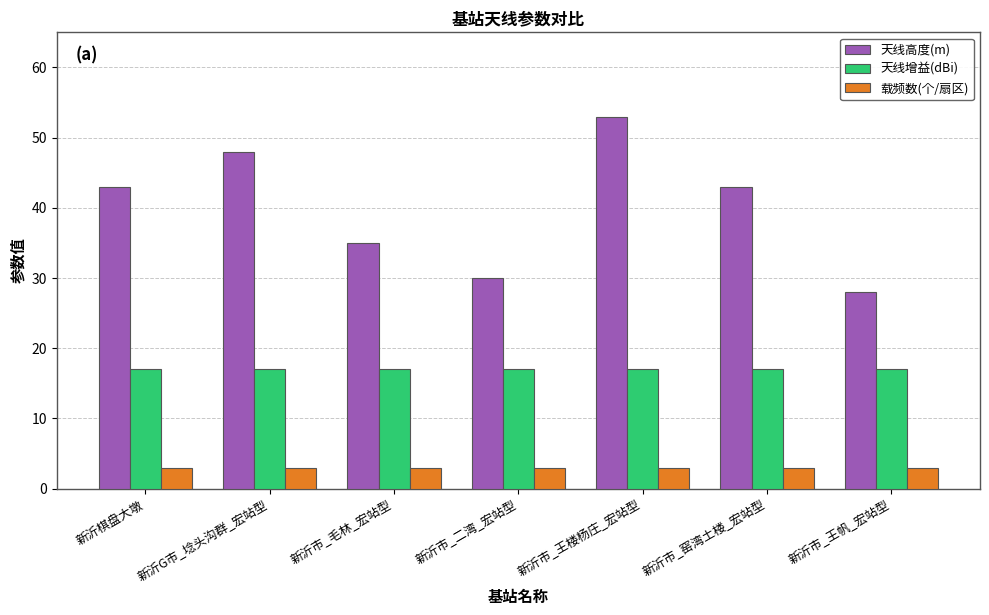

How many bars are there in each group?

3